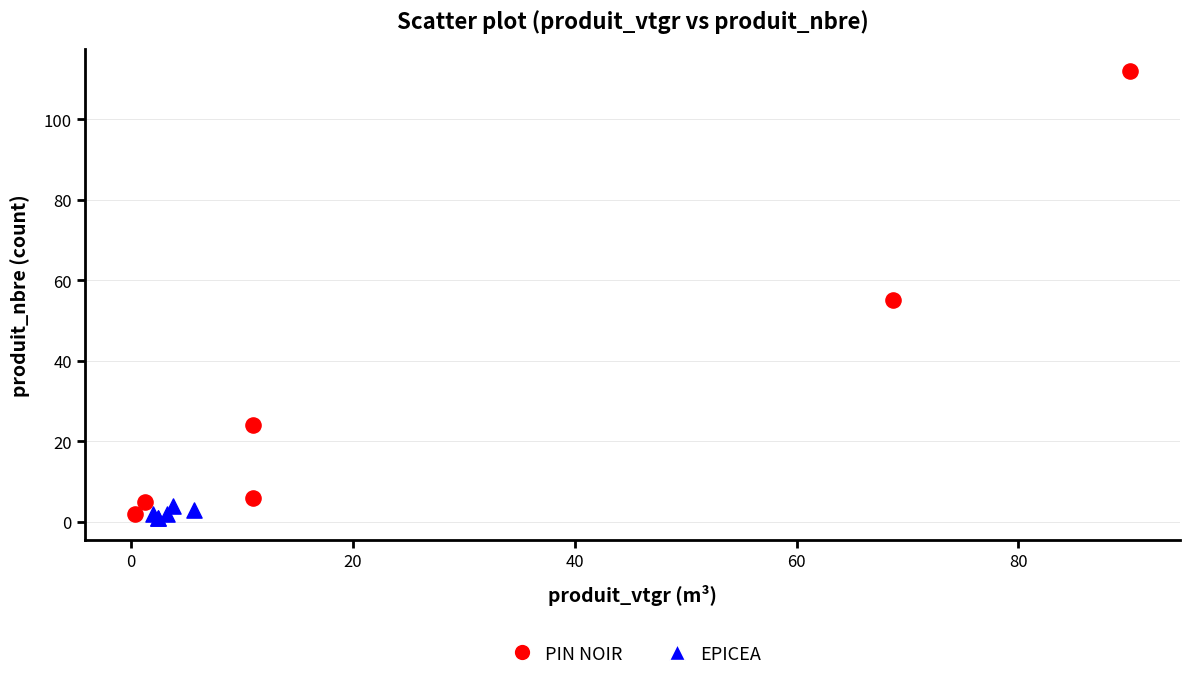

Which series reaches the maximum Y coordinate?

PIN NOIR